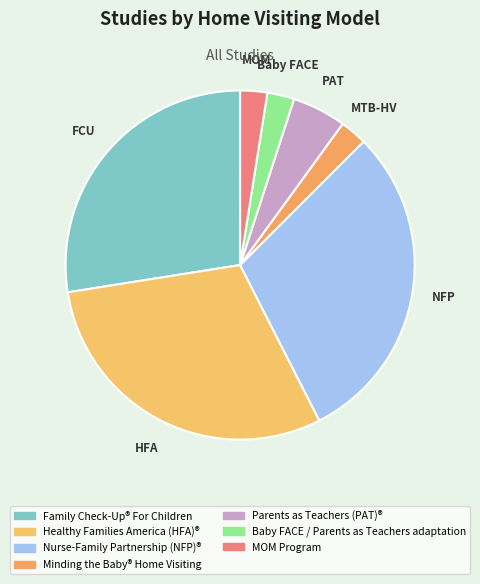

To the nearest percent, what is the average slice percentage?

14%